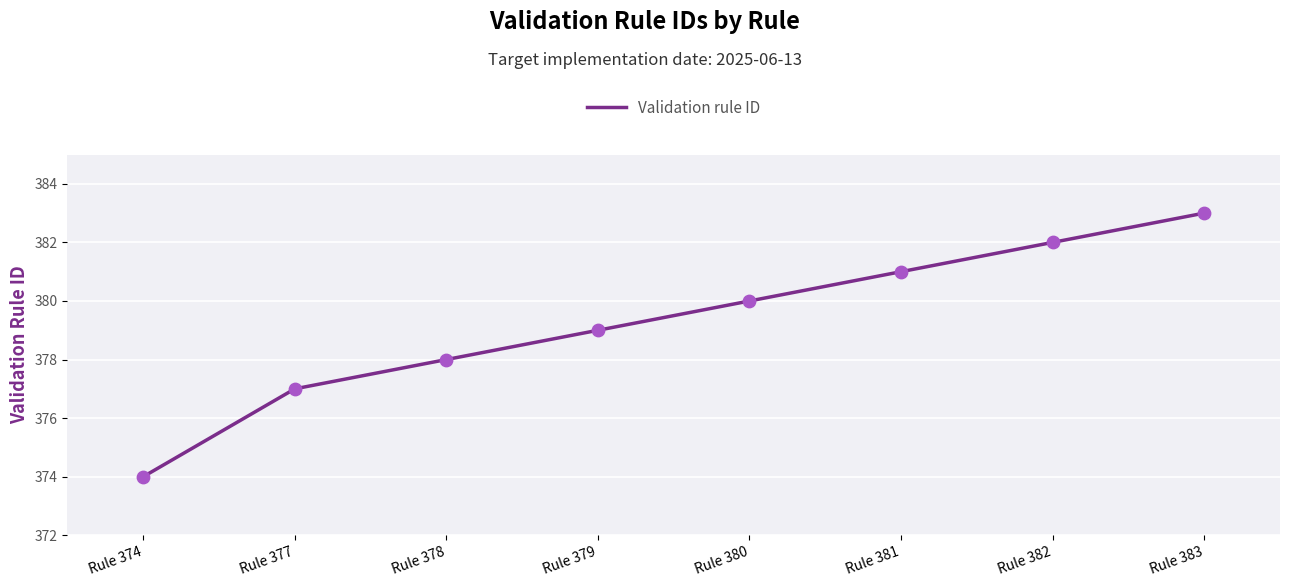

Approximately how many times larger is the value at Rule 382 compared to Rule 374?

1.0